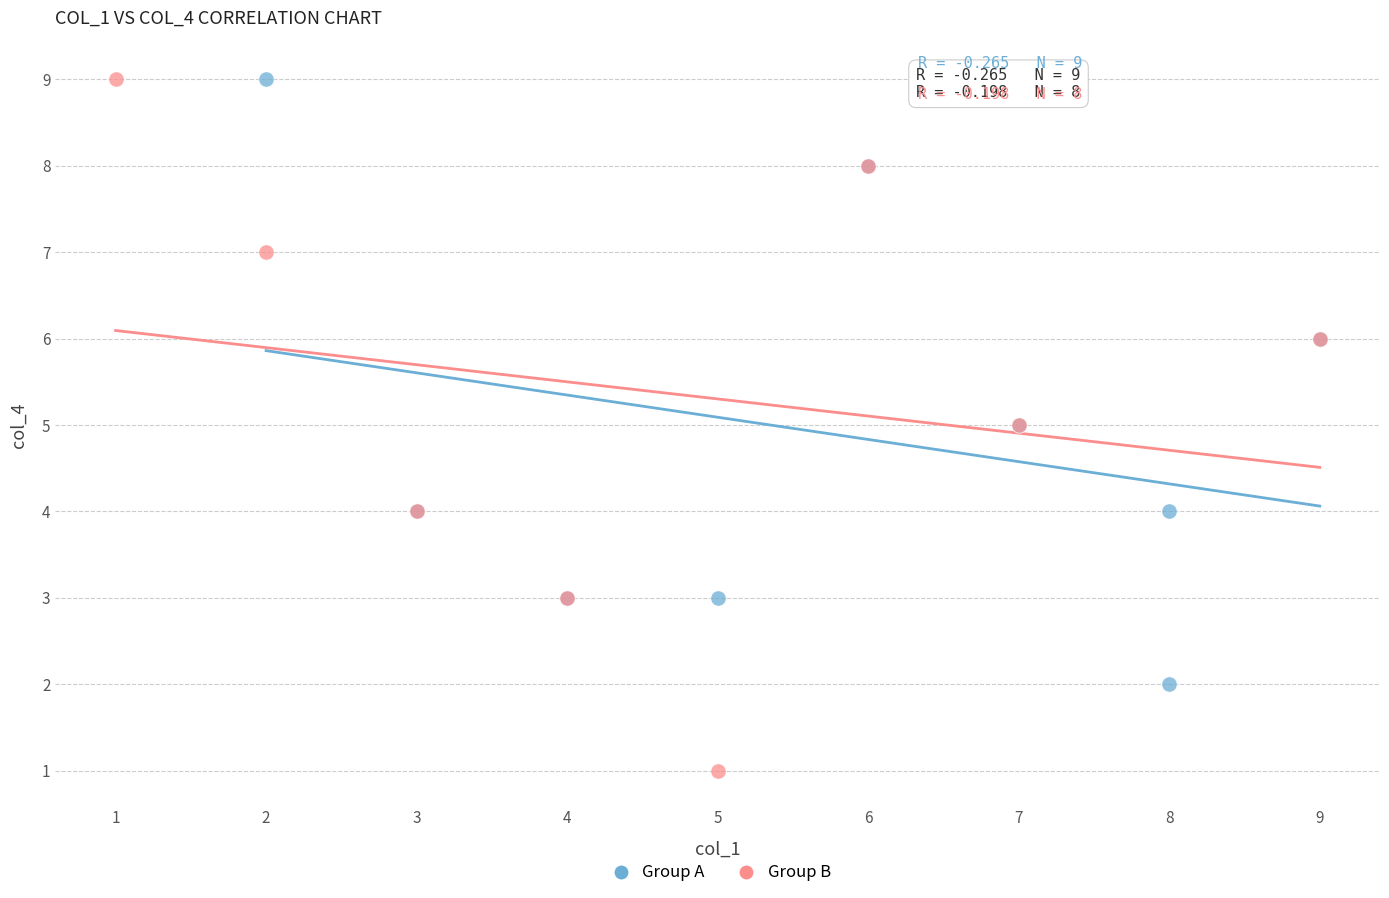

Which series contains the lowest Y value?

Group B